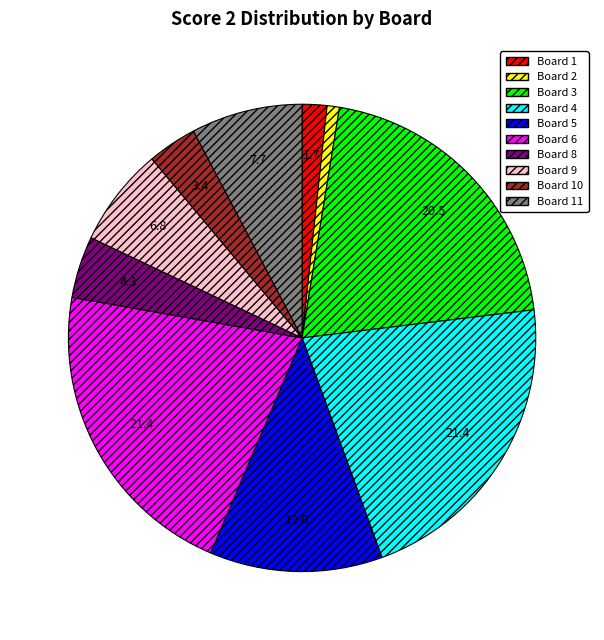

Do Board 11 and Board 2 together represent more than half of the pie?

No